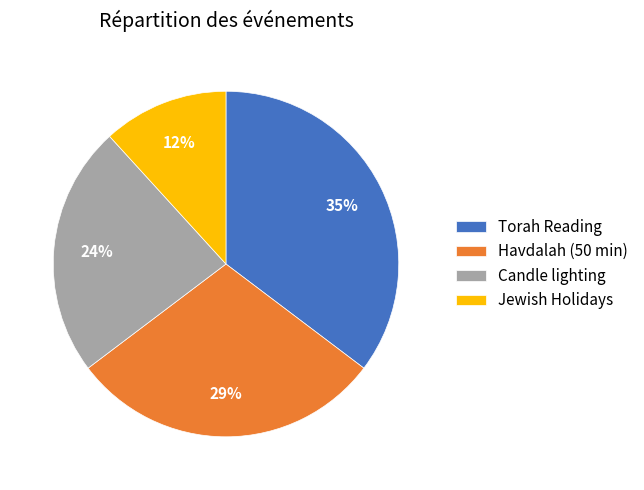

What is the largest slice in the pie chart?

Torah Reading